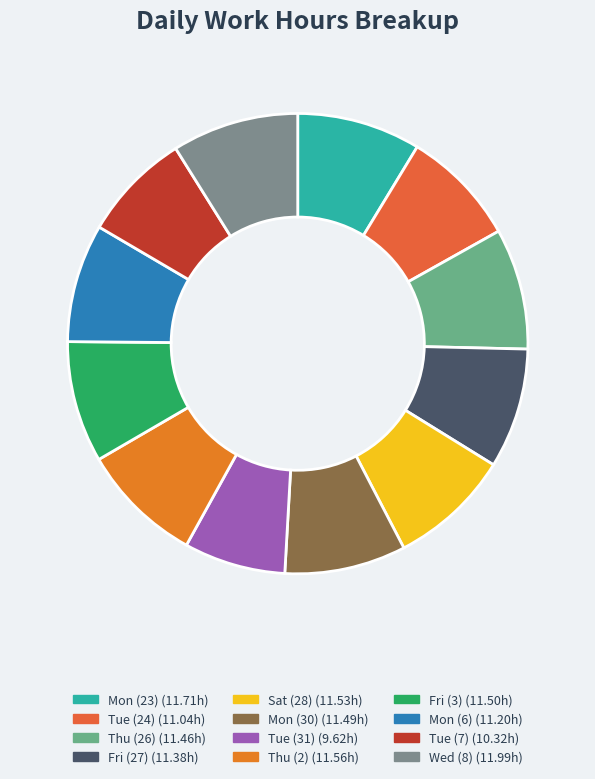

Which slice is the largest?

Wed (8)